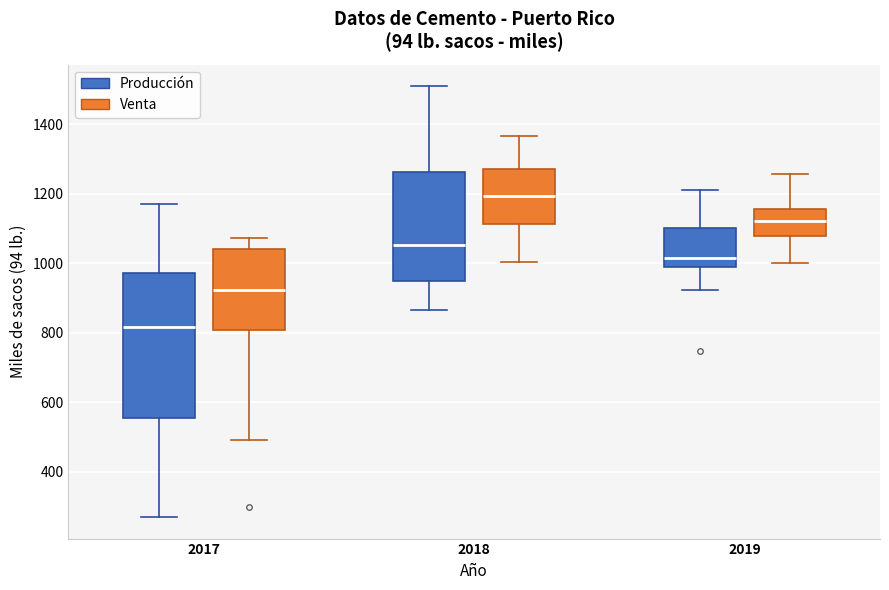

Which box's median line is the highest?

2018 (Venta)